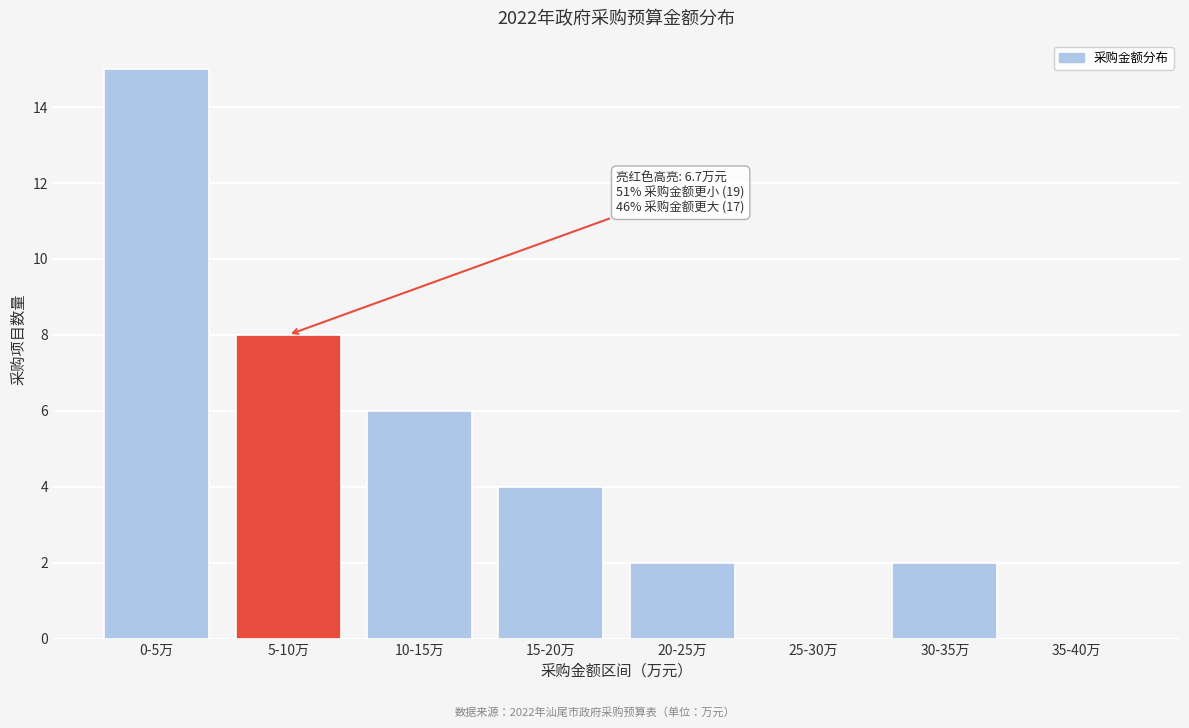

Reading left to right, transcribe all the data shown in this chart.

0-5万=15	5-10万=8	10-15万=6	15-20万=4	20-25万=2	25-30万=0	30-35万=2	35-40万=0